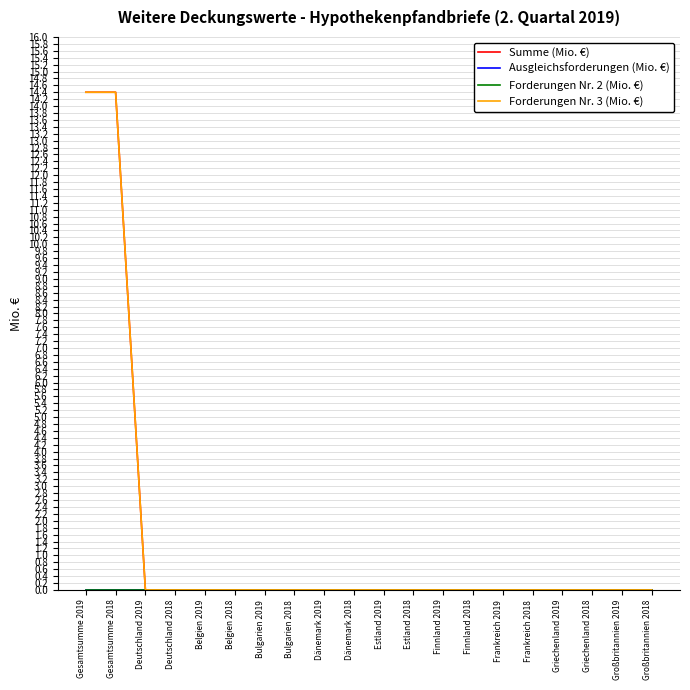

True or false: Summe (Mio. €) has more than 1 interior local peaks.

False